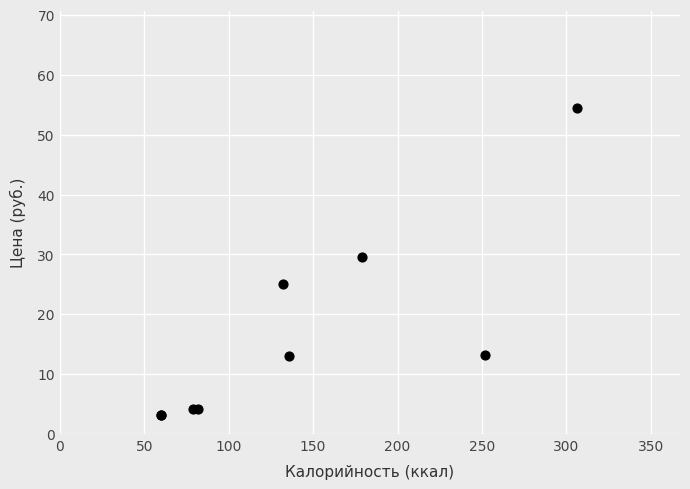

What Y value in the scatter plot is closest to 28?

29.5